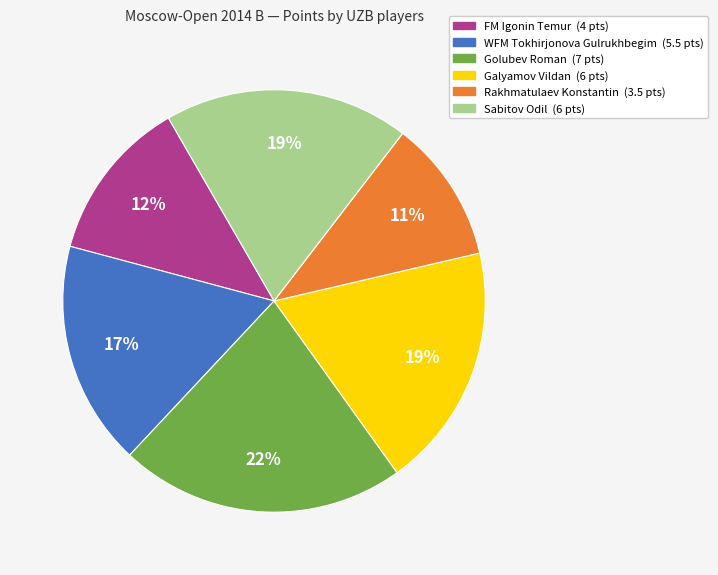

How many slices are in this pie chart?

6